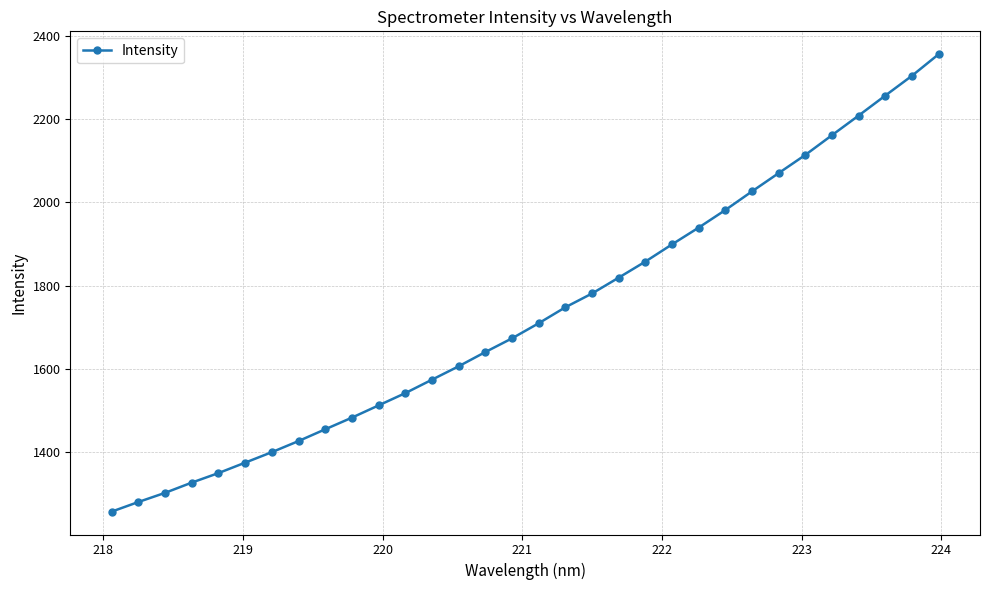

What is the minimum value shown in the chart?

1257.4